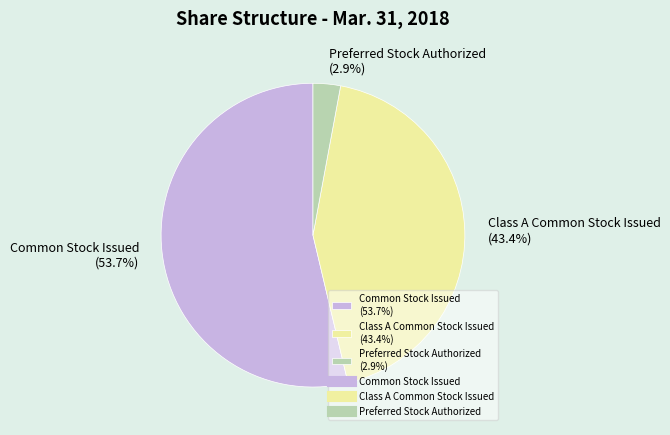

Between Class A Common Stock Issued (43.4%) and Common Stock Issued (53.7%), which is larger?

Common Stock Issued (53.7%)